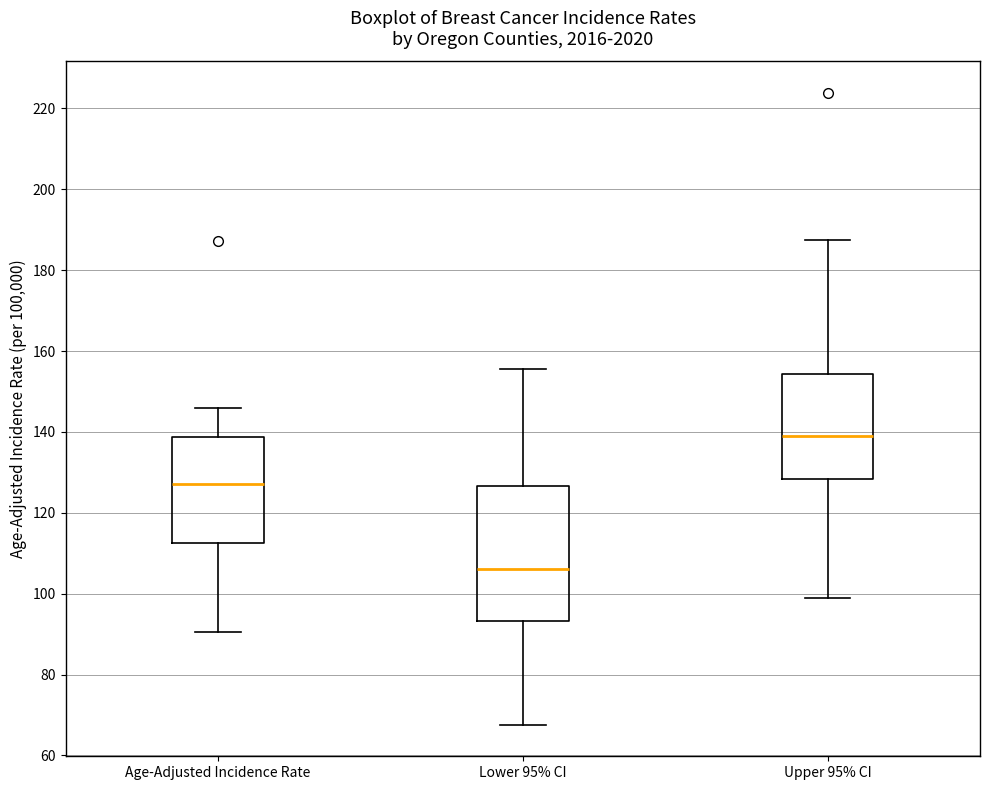

Reading left to right, transcribe this box plot: for each box, give where its median line is, the range the box spans, and where its two whiskers end, as read against the y-axis. The values are not printed on the chart, so give them approximately, as read against the axis.

Age-Adjusted Incidence Rate: median 128, box 112 to 138, whiskers 90 to 146
Lower 95% CI: median 106, box 94 to 126, whiskers 68 to 156
Upper 95% CI: median 140, box 128 to 154, whiskers 100 to 188